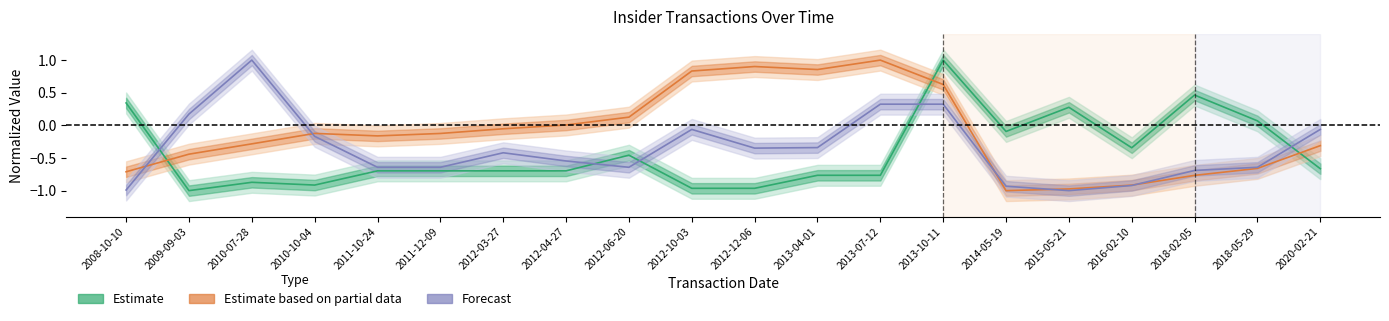

Reading right to left, list all the values displayed in this chart.

Estimate: -0.7	0.1	0.5	-0.3	0.3	-0.1	1.0	-0.8	-0.8	-1.0	-1.0	-0.5	-0.7	-0.7	-0.7	-0.7	-0.9	-0.9	-1.0	0.3
Estimate based on partial data: -0.3	-0.7	-0.8	-0.9	-1.0	-1.0	0.6	1.0	0.9	0.9	0.8	0.1	0.0	-0.1	-0.1	-0.2	-0.1	-0.3	-0.4	-0.7
Forecast: -0.1	-0.6	-0.7	-0.9	-1.0	-0.9	0.3	0.3	-0.3	-0.3	-0.1	-0.6	-0.5	-0.4	-0.6	-0.6	-0.2	1.0	0.2	-1.0